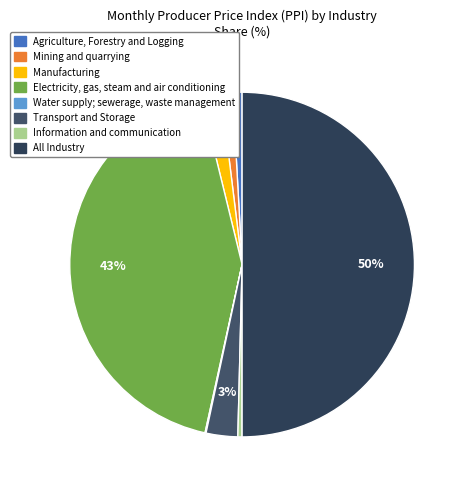

Which has a higher value, Water supply; sewerage, waste management or Mining and quarrying?

Mining and quarrying